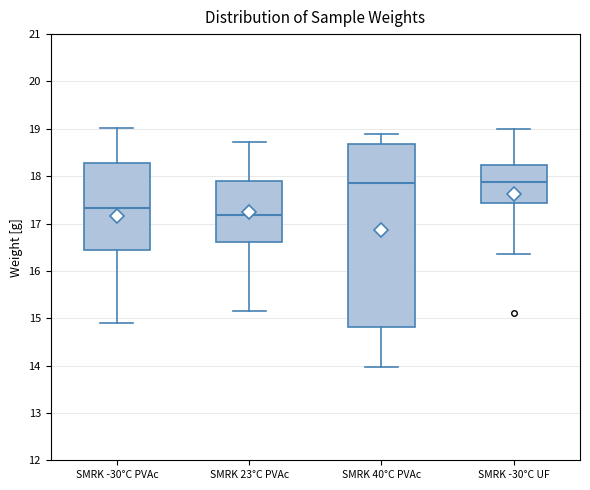

Which box's median line is the lowest?

SMRK 23°C PVAc